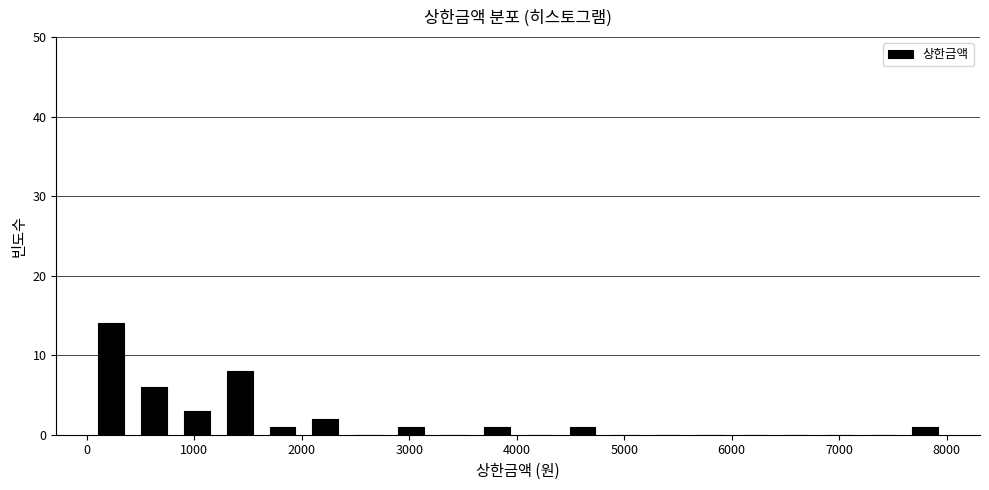

Read against the x-axis, roughly where is the centre of the tallest bar?

200